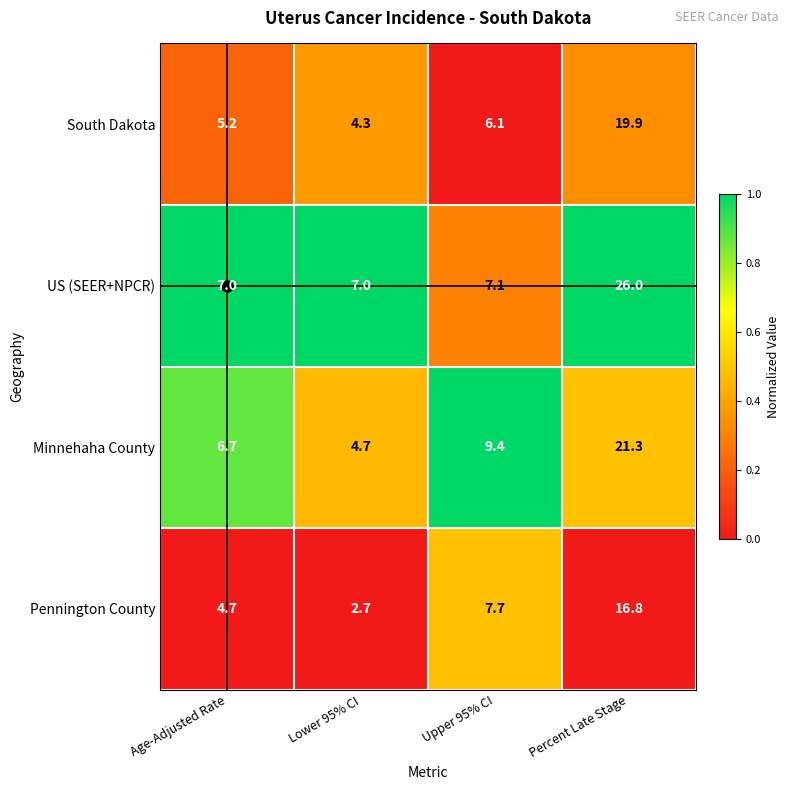

What is the approximate value of US (SEER+NPCR) at Age-Adjusted Rate?

7.0